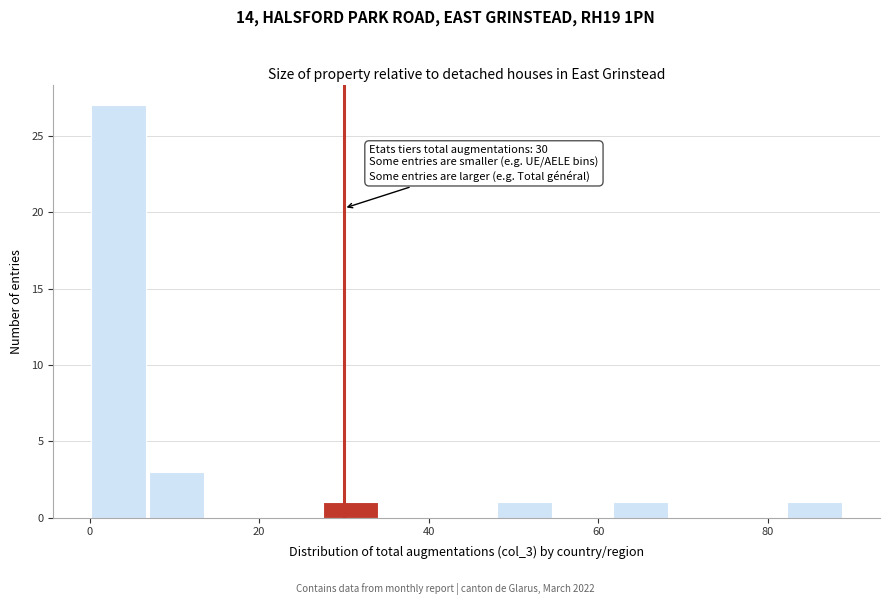

Read against the x-axis, roughly where is the centre of the tallest bar?

4